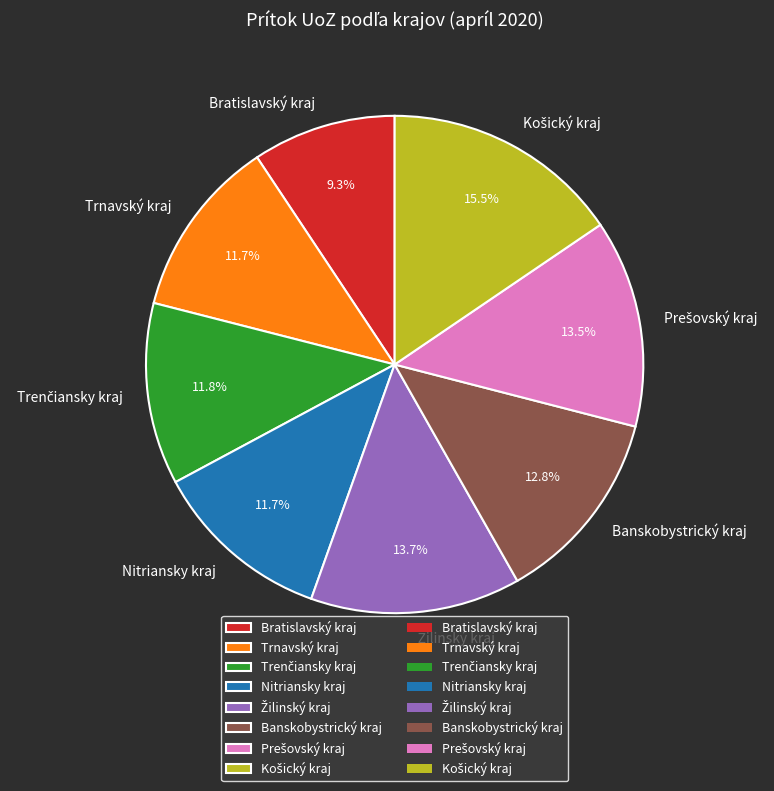

Does any single category account for the majority?

No